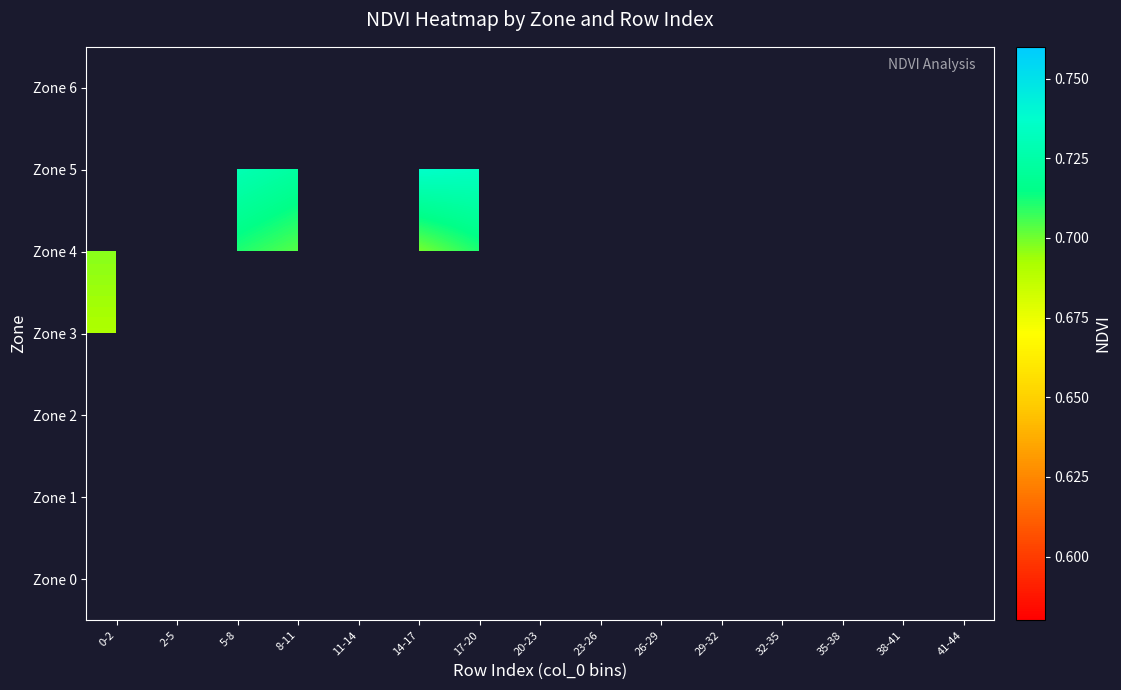

List the labels in order of Zone 6 value, smallest first.

0-2, 2-5, 5-8, 8-11, 11-14, 14-17, 17-20, 20-23, 23-26, 26-29, 29-32, 32-35, 35-38, 38-41, 41-44